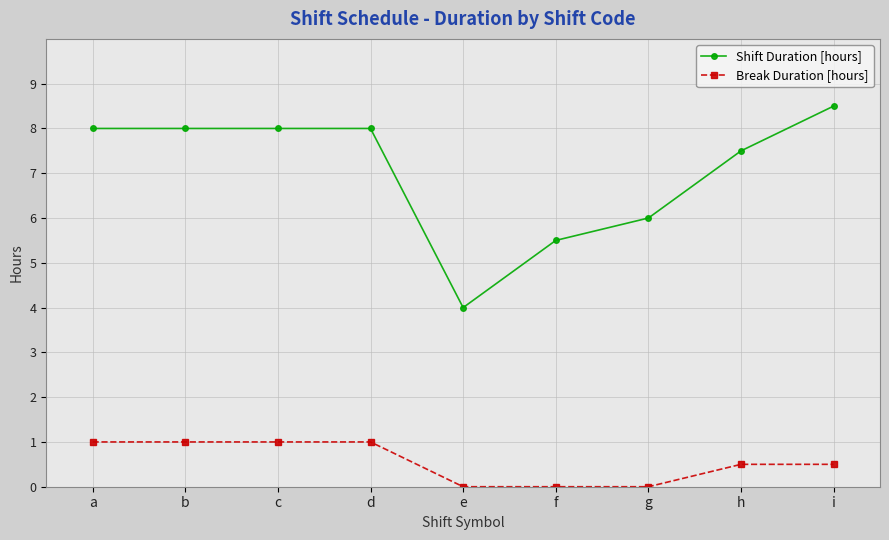

How many lines are shown in the chart?

2